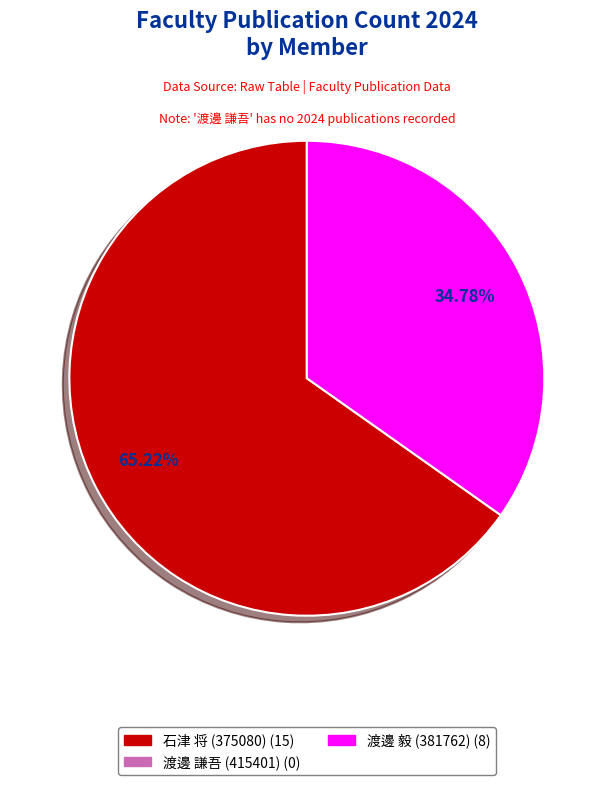

Is there a majority slice in this chart?

Yes